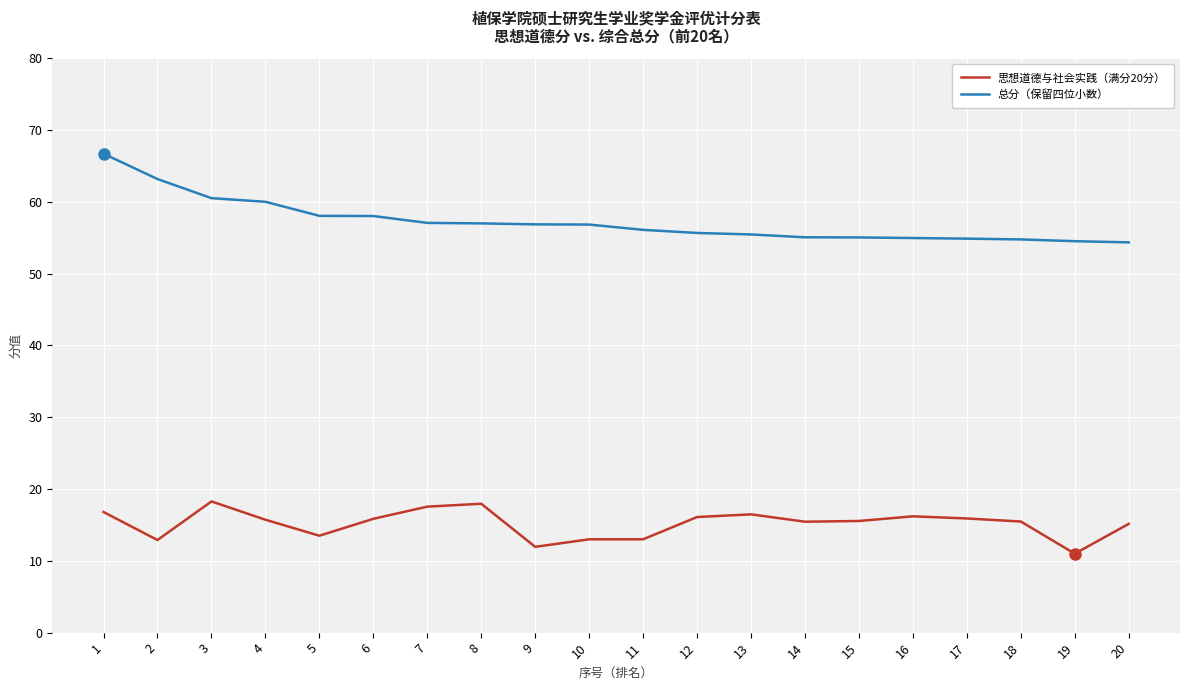

Rank the series by their average value, from highest to lowest.

总分（保留四位小数）, 思想道德与社会实践（满分20分）